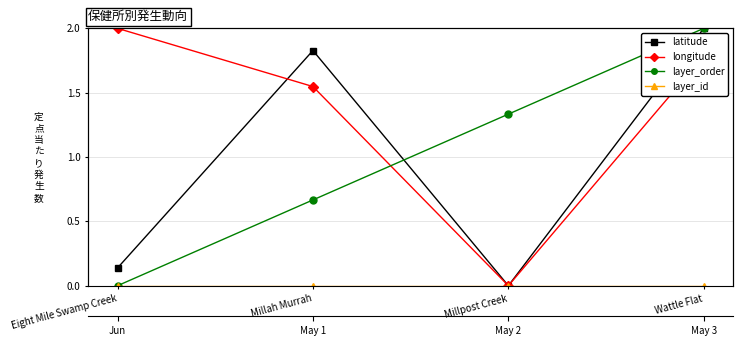

Which series has the largest range (max minus min)?

latitude